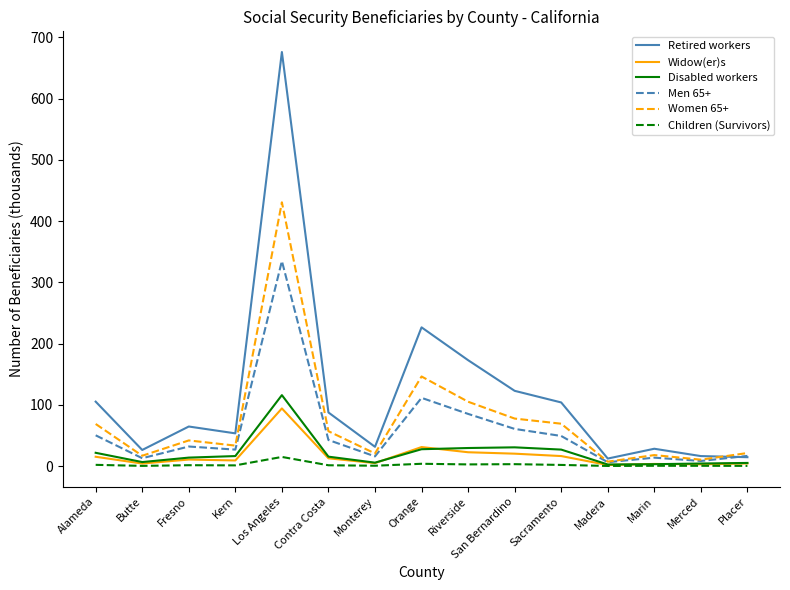

Read the Disabled workers value at Los Angeles.

115.8